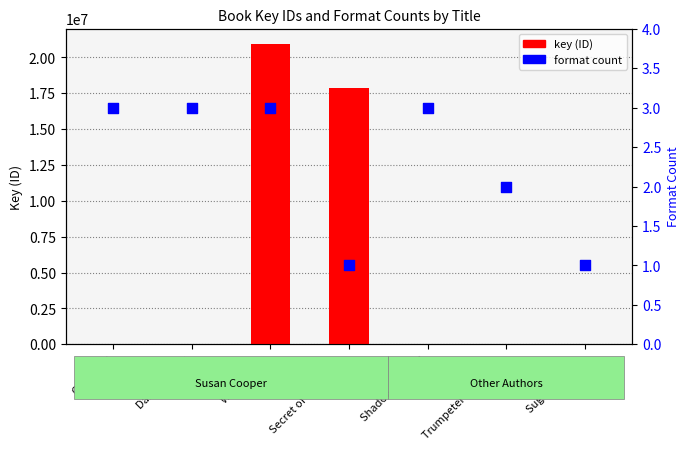

What is the total value across all series at Dark Is Rising?

6251